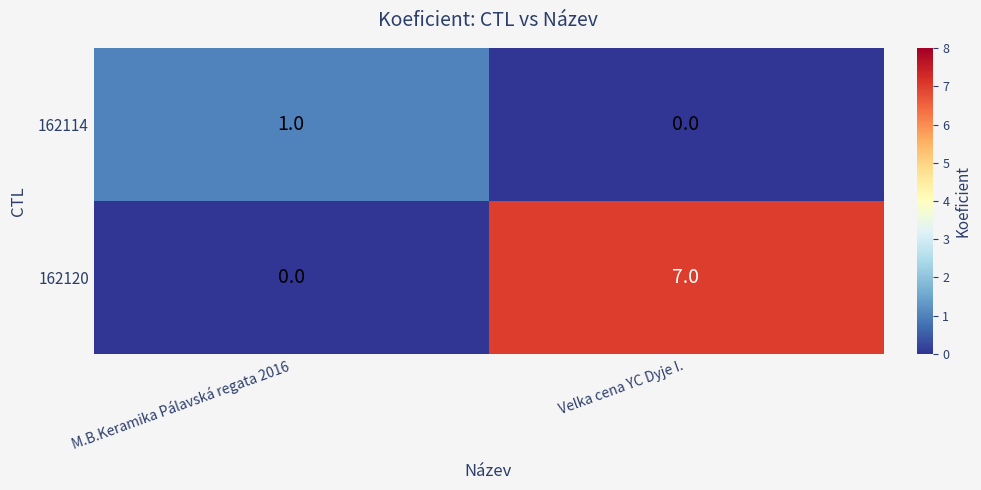

Reading right to left, what are all the values shown in this chart?

162114: 0	1
162120: 7	0